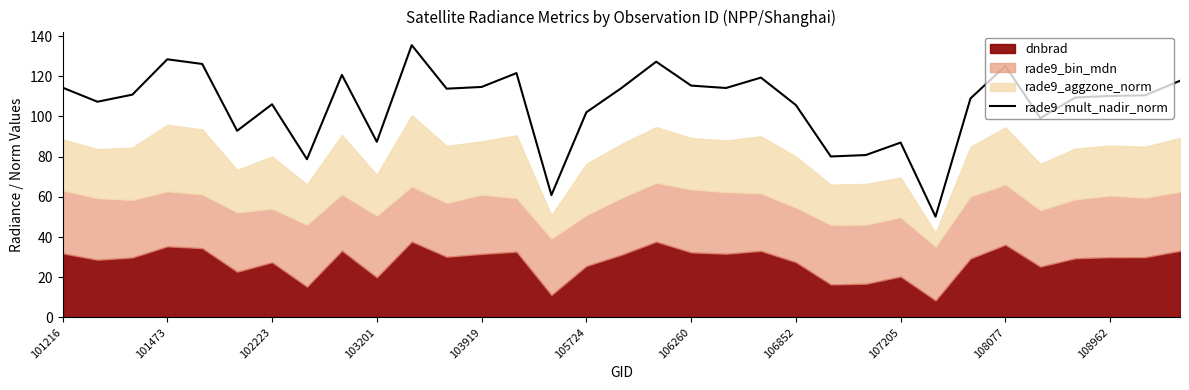

Between 28 and 26, which is larger?

26